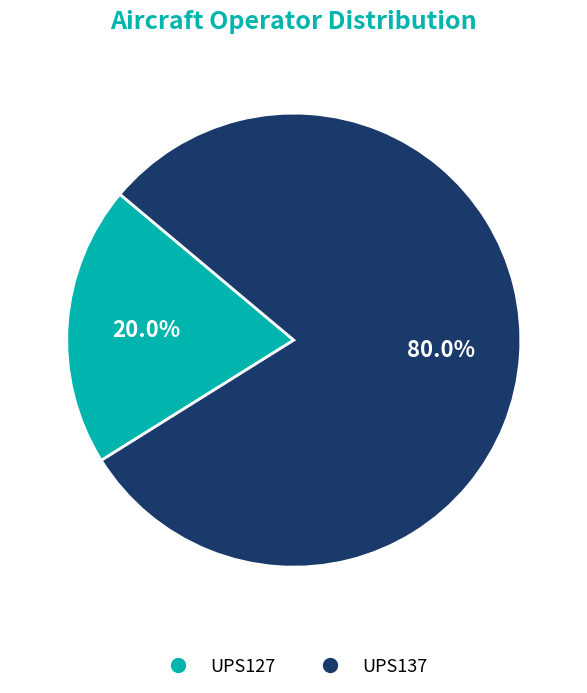

Count the number of slices in the pie.

2